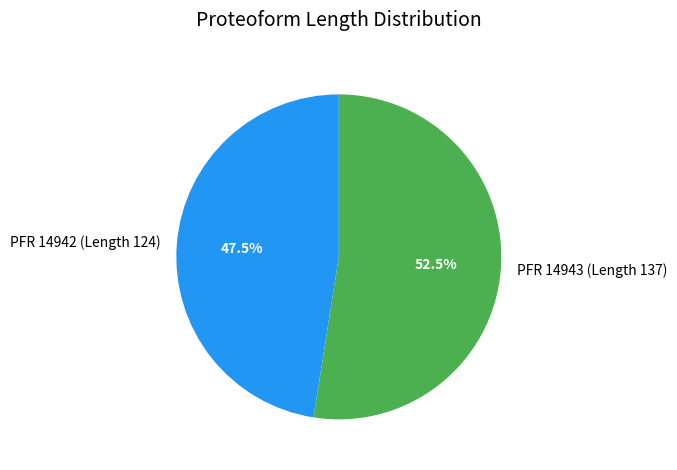

To the nearest percent, what is the difference between the PFR 14943 and PFR 14942 slice percentages?

5%